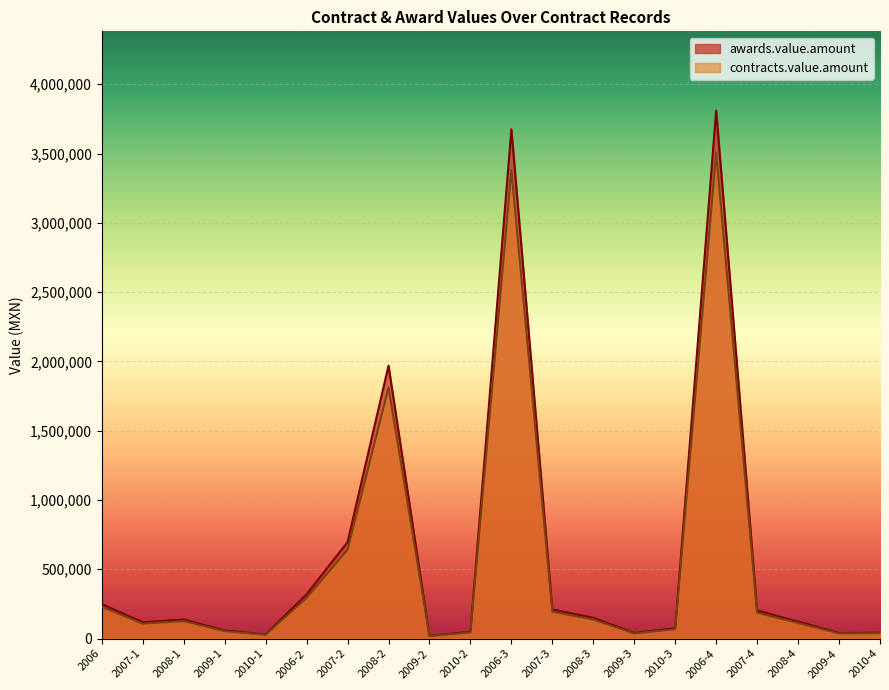

At which label does contracts.value.amount first exceed 126196?

2006